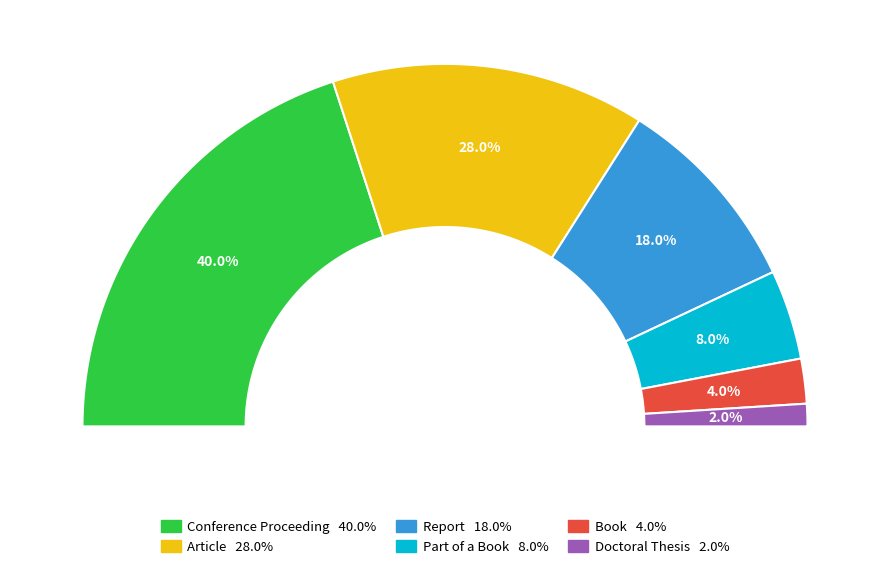

To the nearest percent, what portion does Conference Proceeding represent?

40%